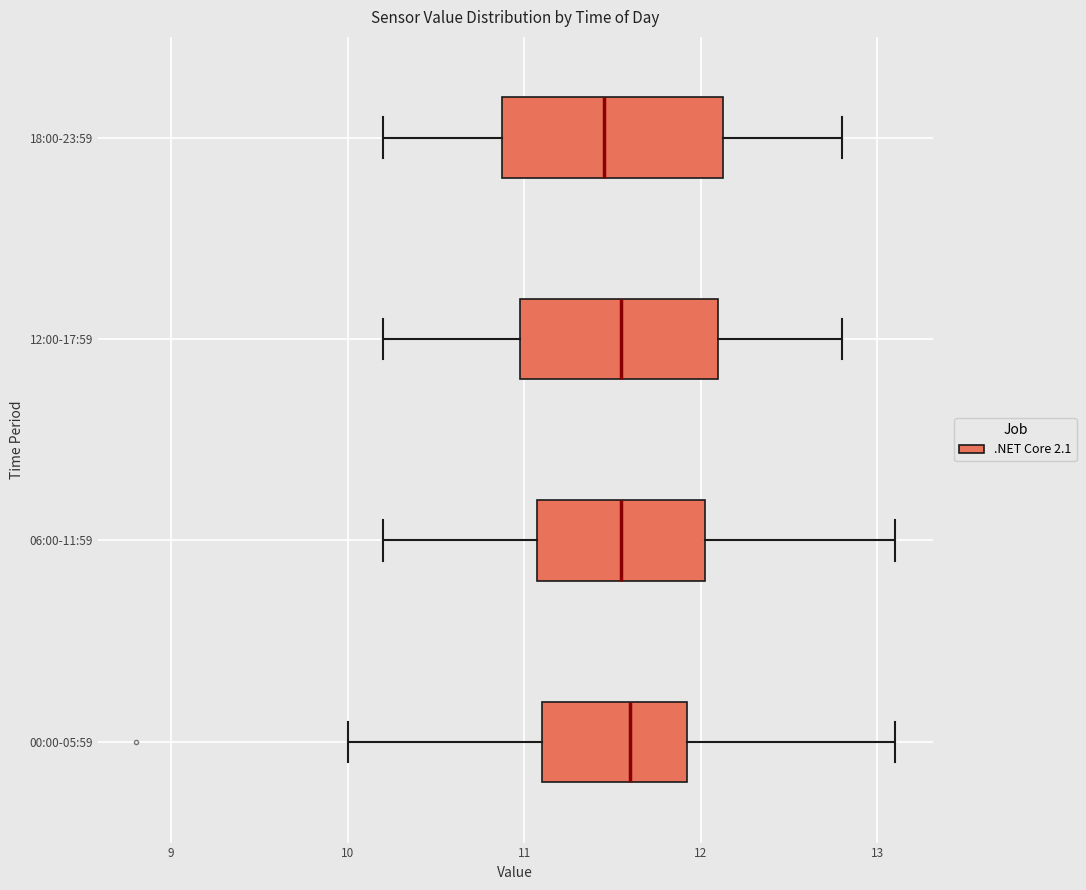

Reading bottom to top, read every box against the x-axis: the position of its median line, the range the box covers, and the ends of its whiskers. The values are not printed on the chart, so give them approximately, as read against the axis.

00:00-05:59: median 11.6, box 11.1 to 11.9, whiskers 10.0 to 13.1
06:00-11:59: median 11.6, box 11.1 to 12.0, whiskers 10.2 to 13.1
12:00-17:59: median 11.6, box 11.0 to 12.1, whiskers 10.2 to 12.8
18:00-23:59: median 11.5, box 10.9 to 12.1, whiskers 10.2 to 12.8